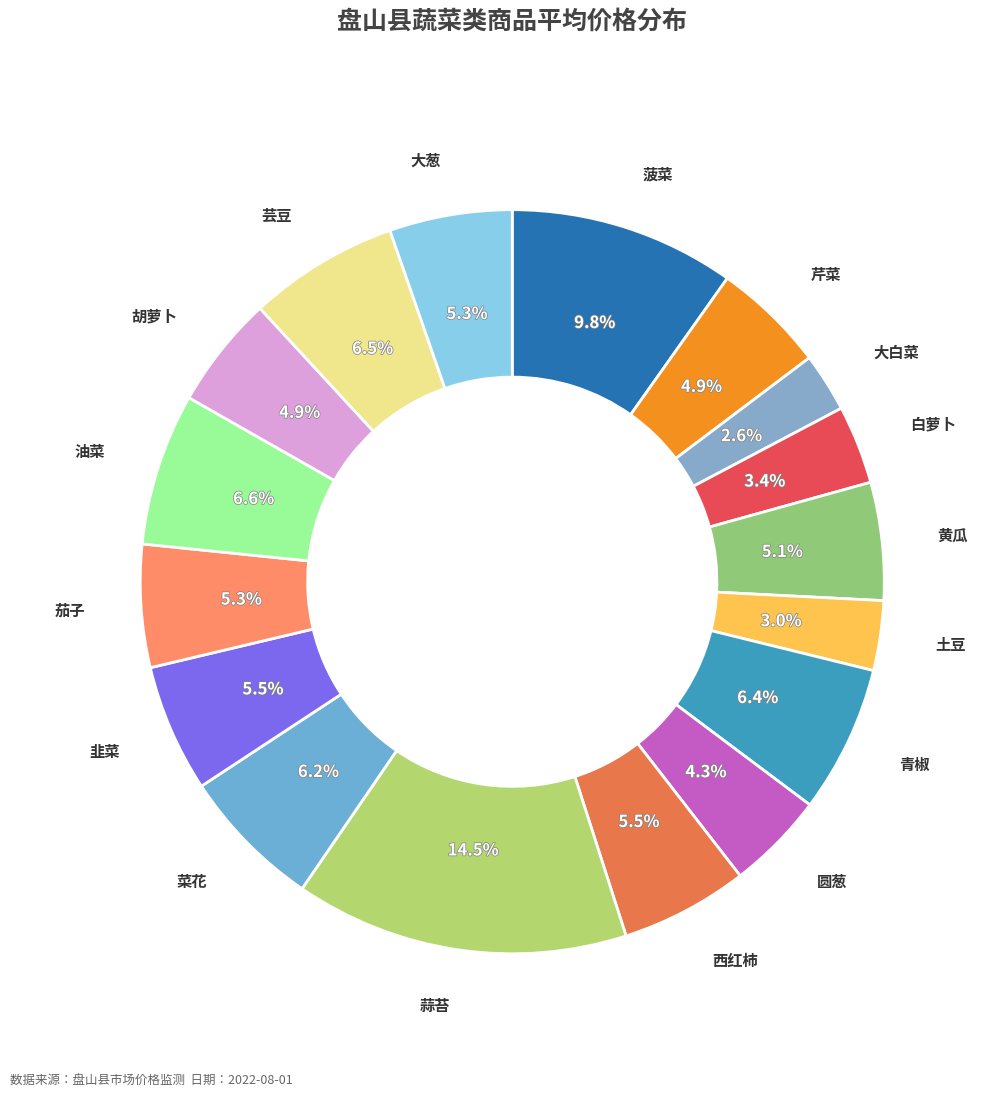

To the nearest percent, what percentage of the pie is 黄瓜?

5%